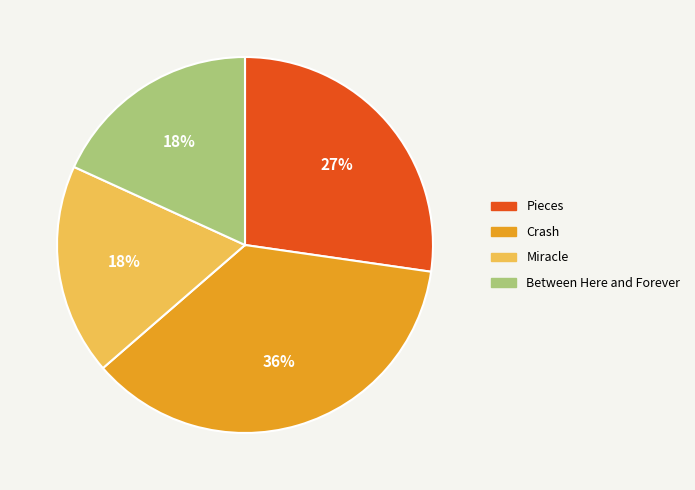

To the nearest percent, what portion does Pieces represent?

27%